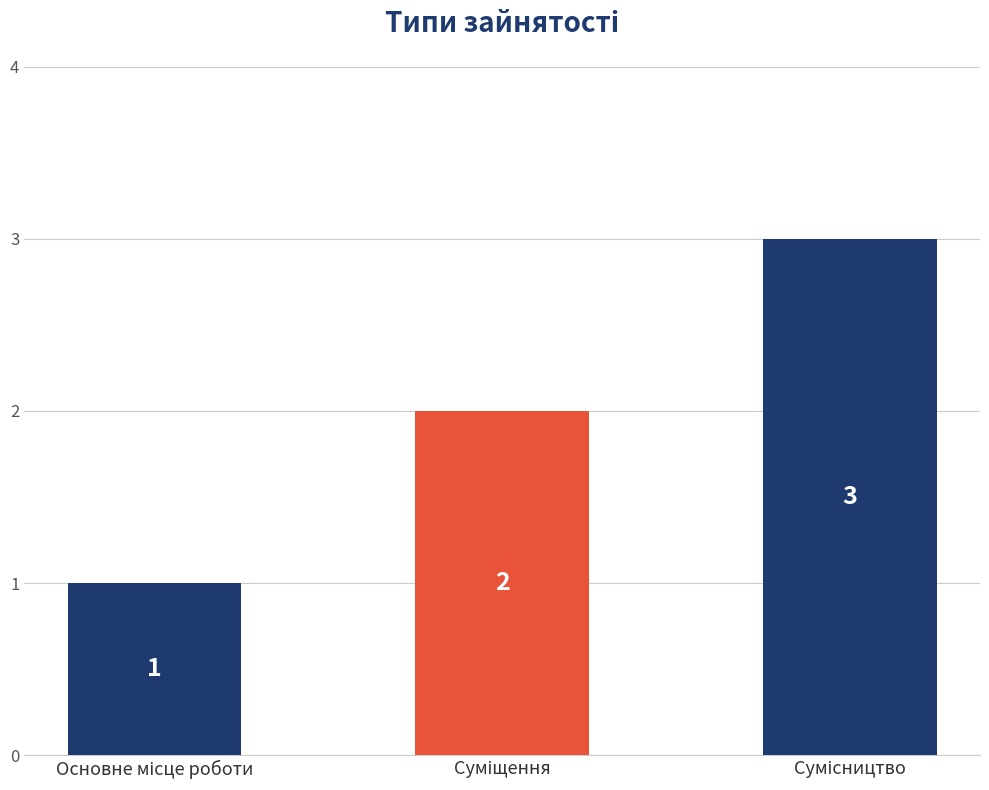

How many values are between 1 and 3?

3